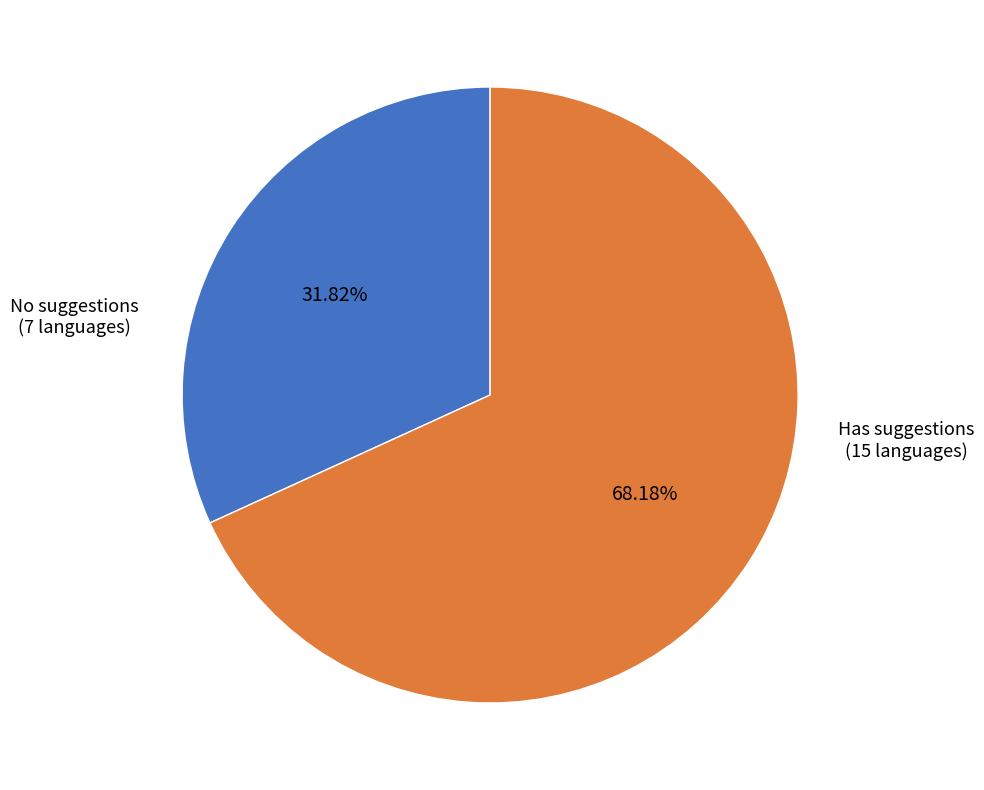

Is there any slice that represents more than half of the pie?

Yes